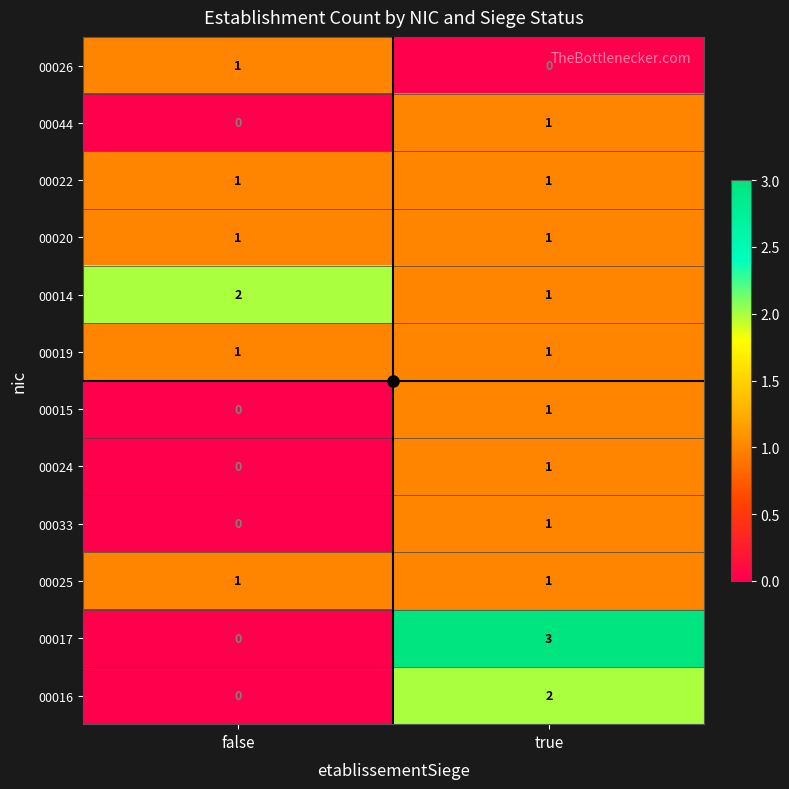

Which series changed the most between false and true?

00017